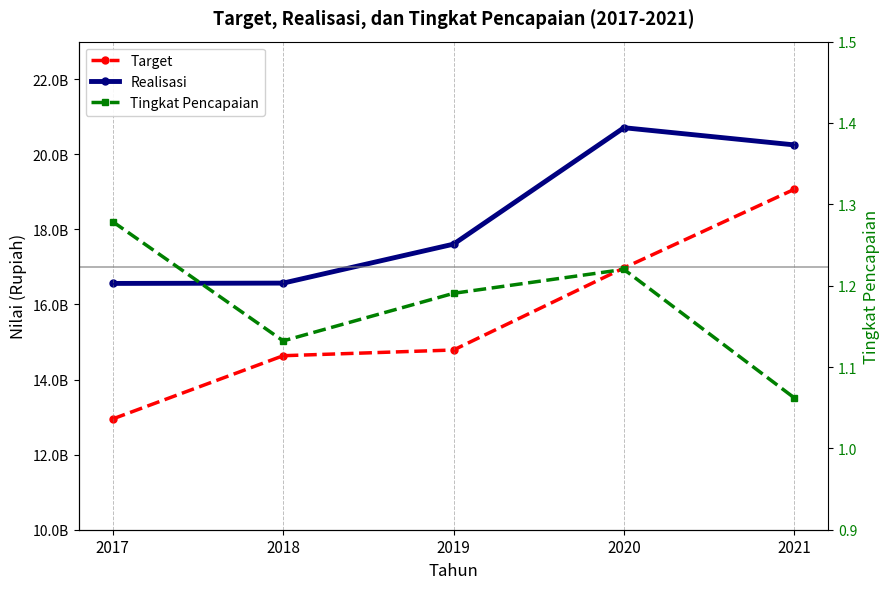

Does the chart have visible grid lines?

No